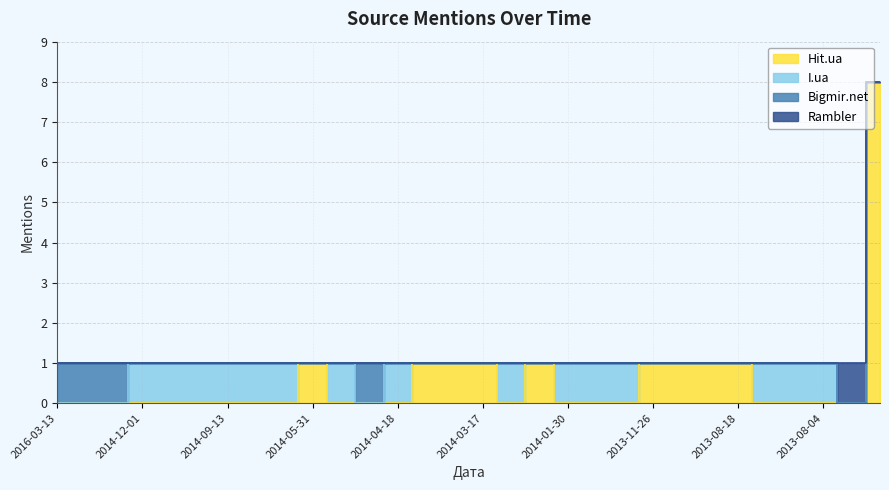

What is the difference between the maximum and minimum values in the Rambler series?

1